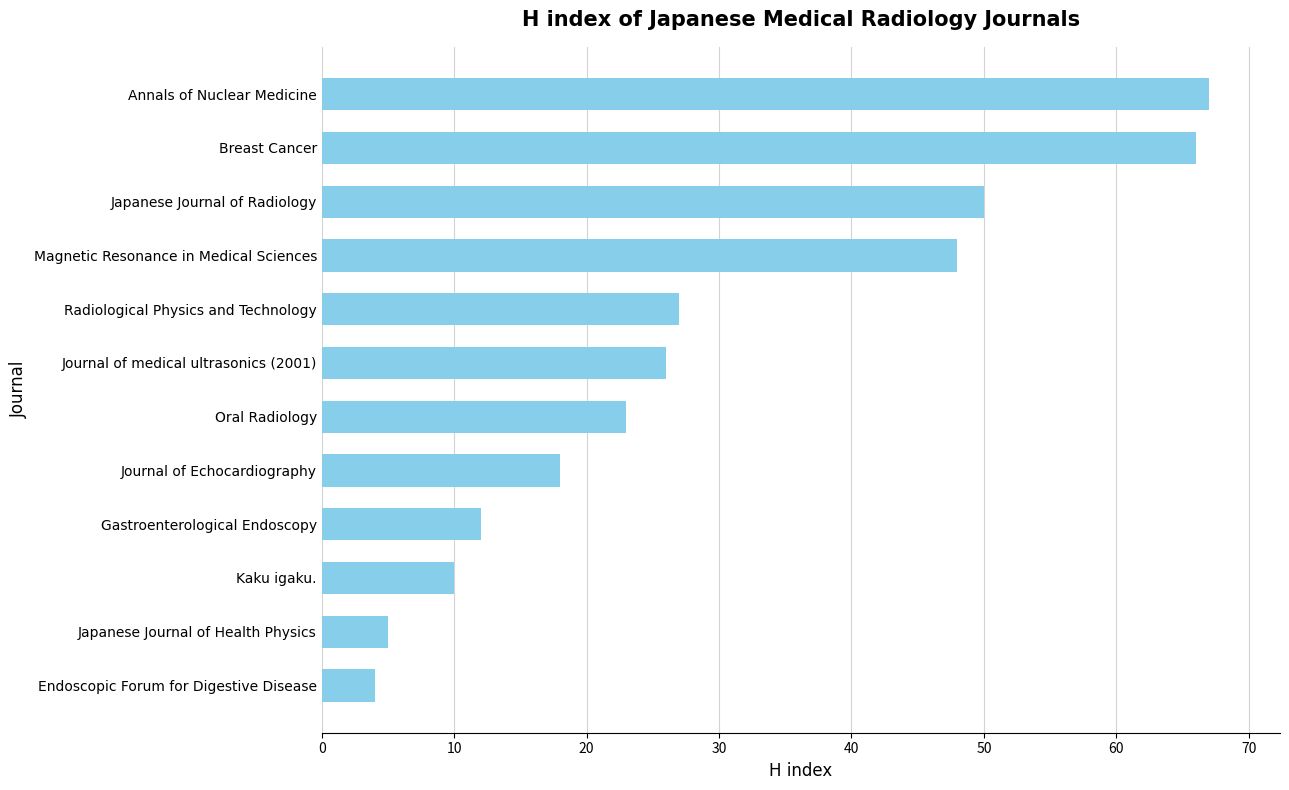

Between Japanese Journal of Radiology and Endoscopic Forum for Digestive Disease, which is larger?

Japanese Journal of Radiology